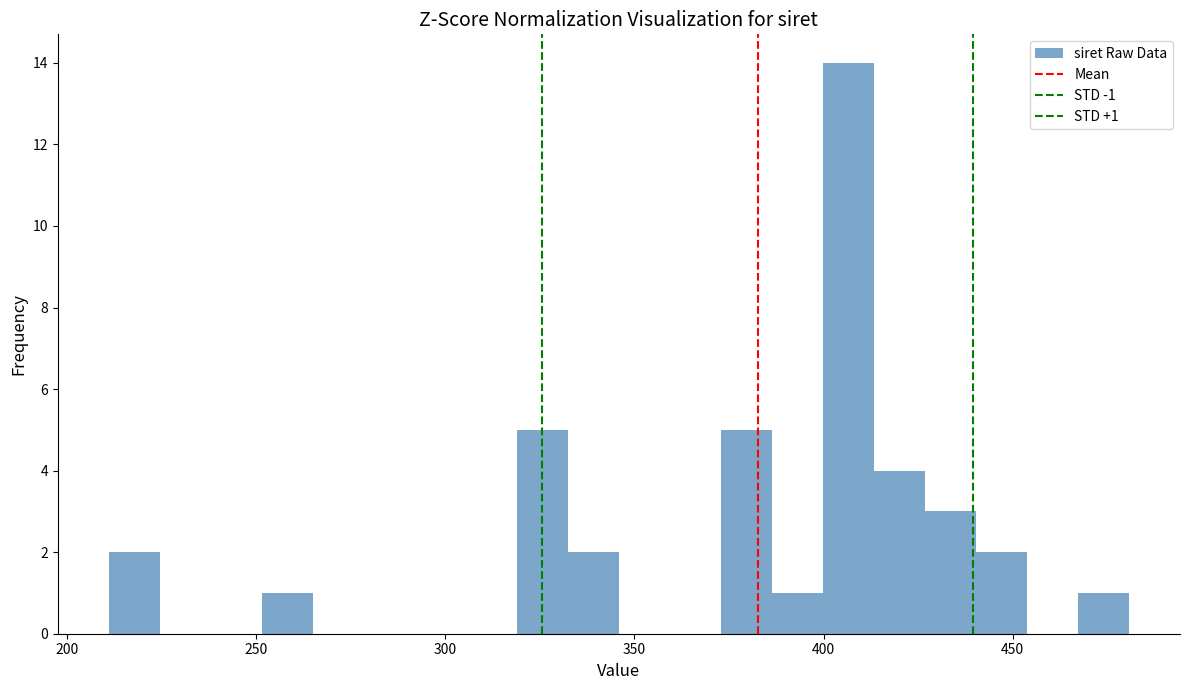

Around what value on the x-axis is the tallest bar? Give the approximate position of its centre, as read against the axis.

405